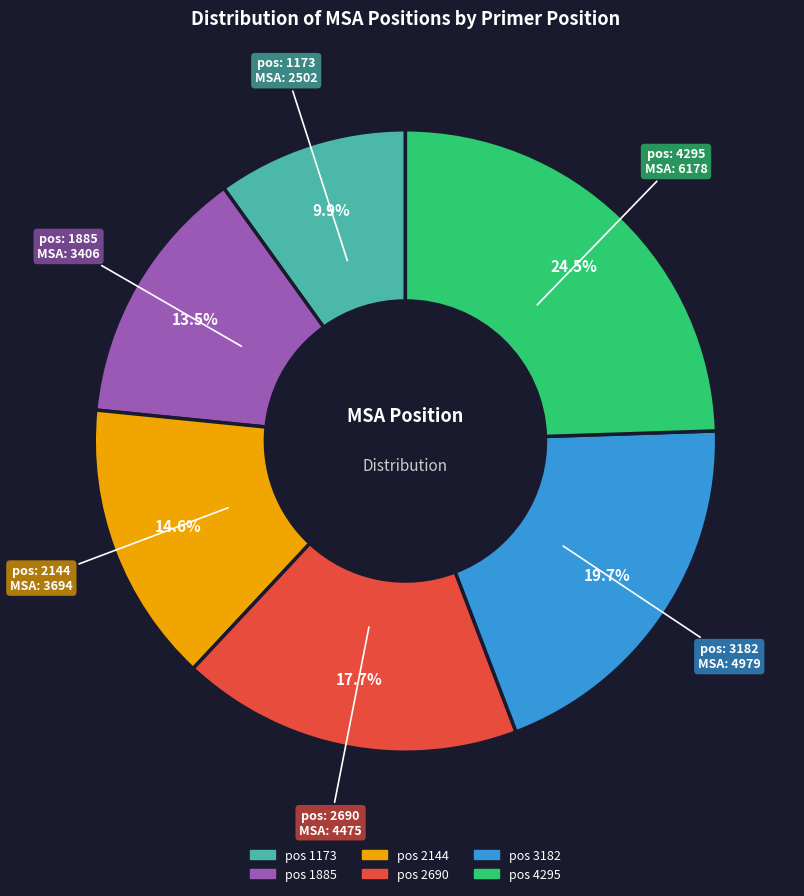

Does any single category account for the majority?

No